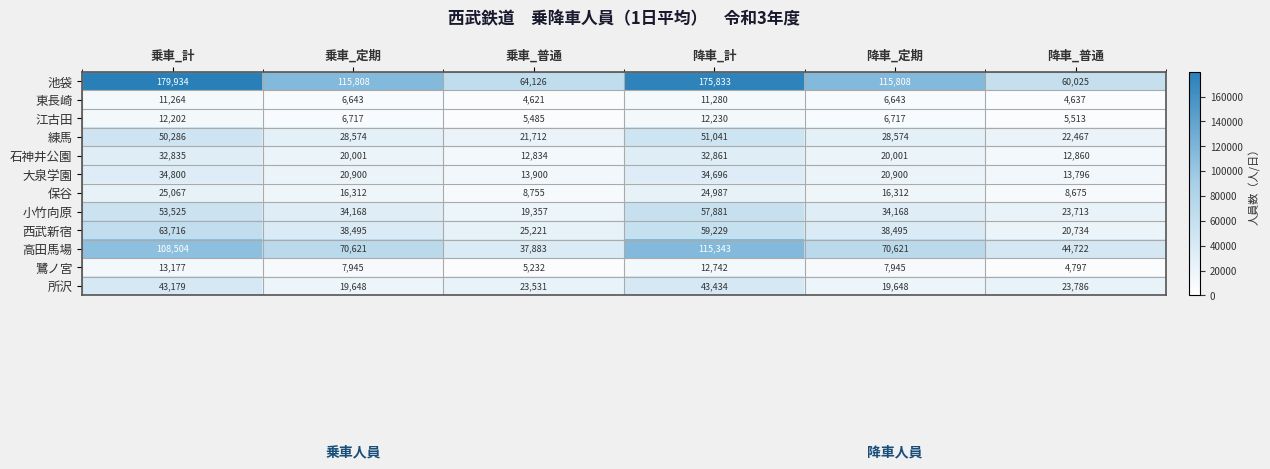

At 乗車_定期, list the series in order from largest to smallest.

池袋, 高田馬場, 西武新宿, 小竹向原, 練馬, 大泉学園, 石神井公園, 所沢, 保谷, 鷺ノ宮, 江古田, 東長崎